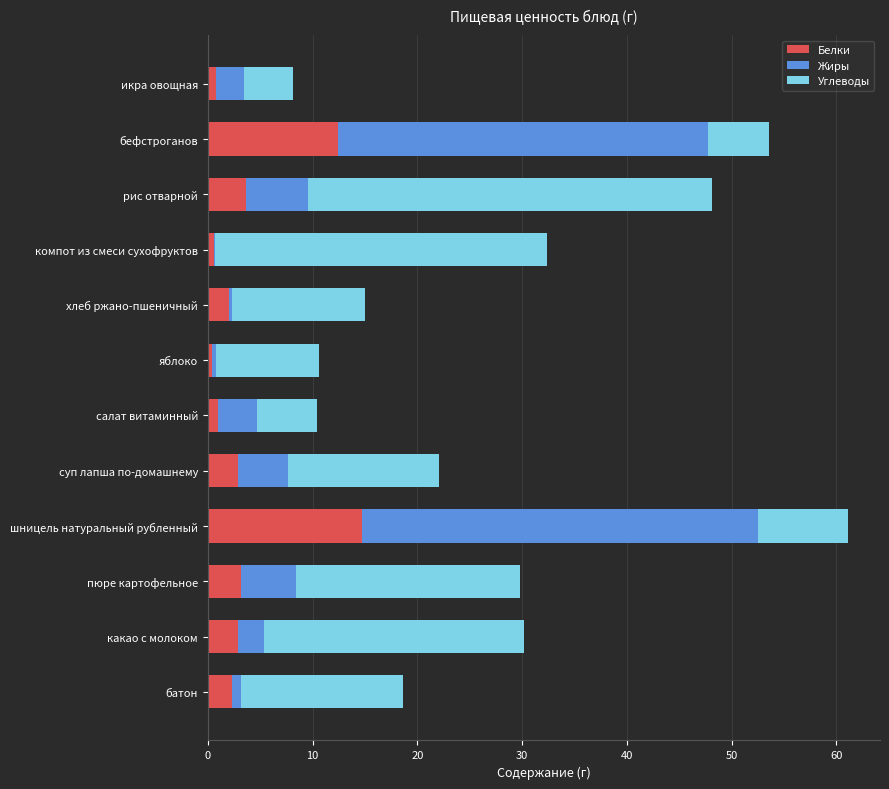

How many data points does each series have?

12